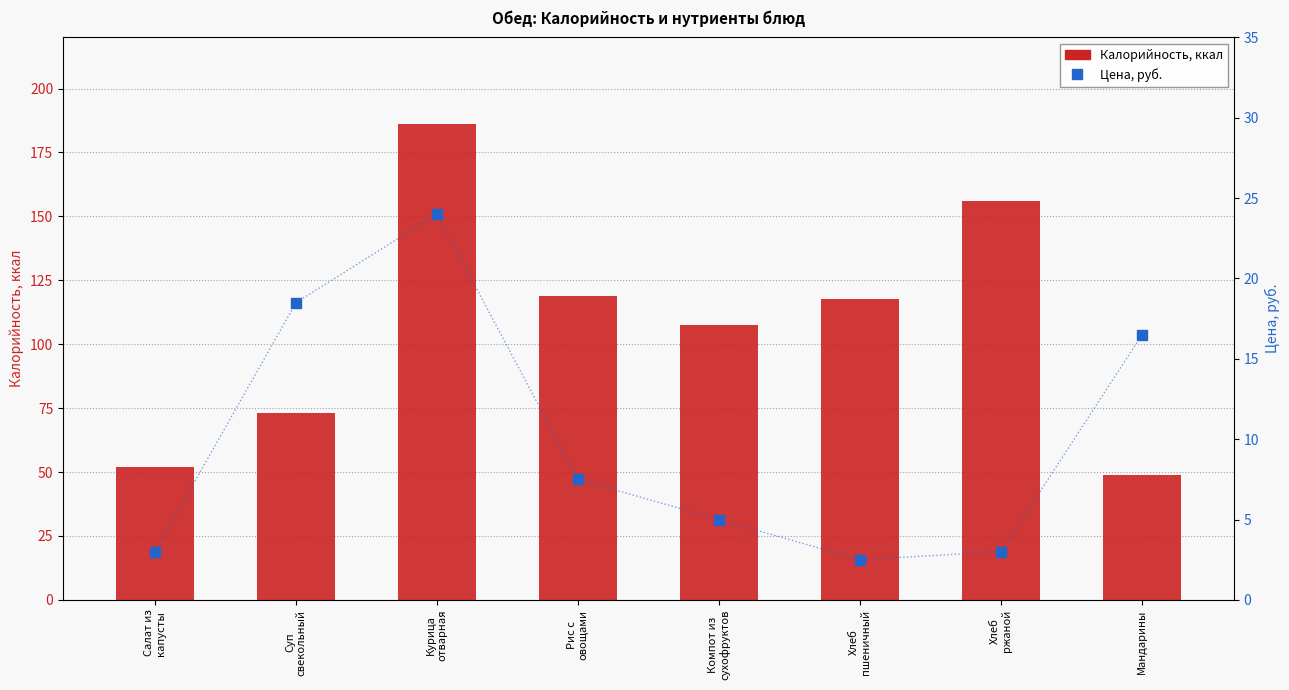

Which series has the largest total across all categories?

Калорийность